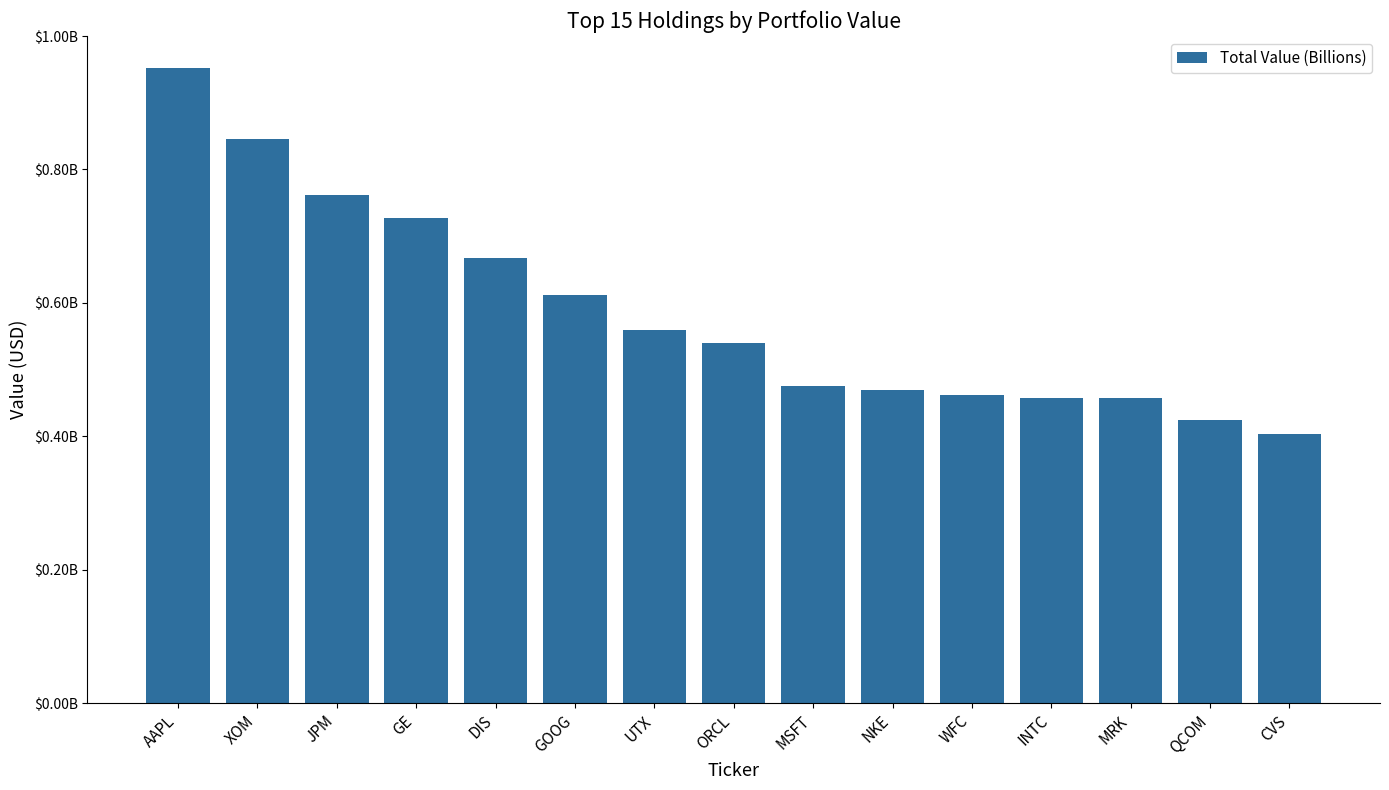

Are the bars horizontal?

No